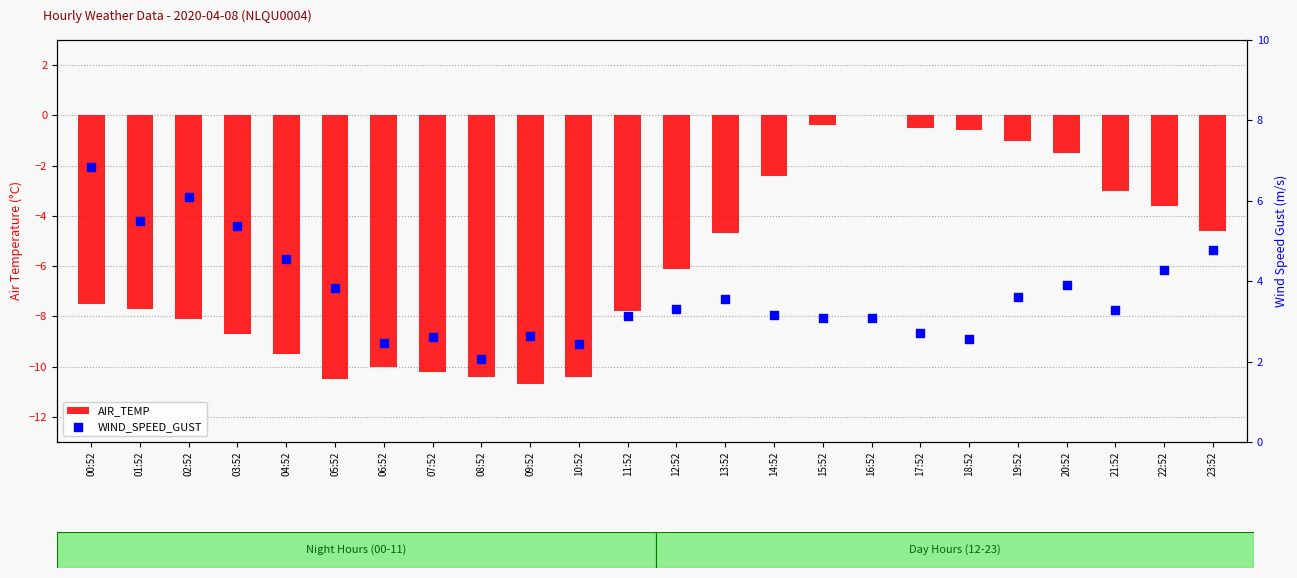

At which category is the sum across all series the highest?

16:52